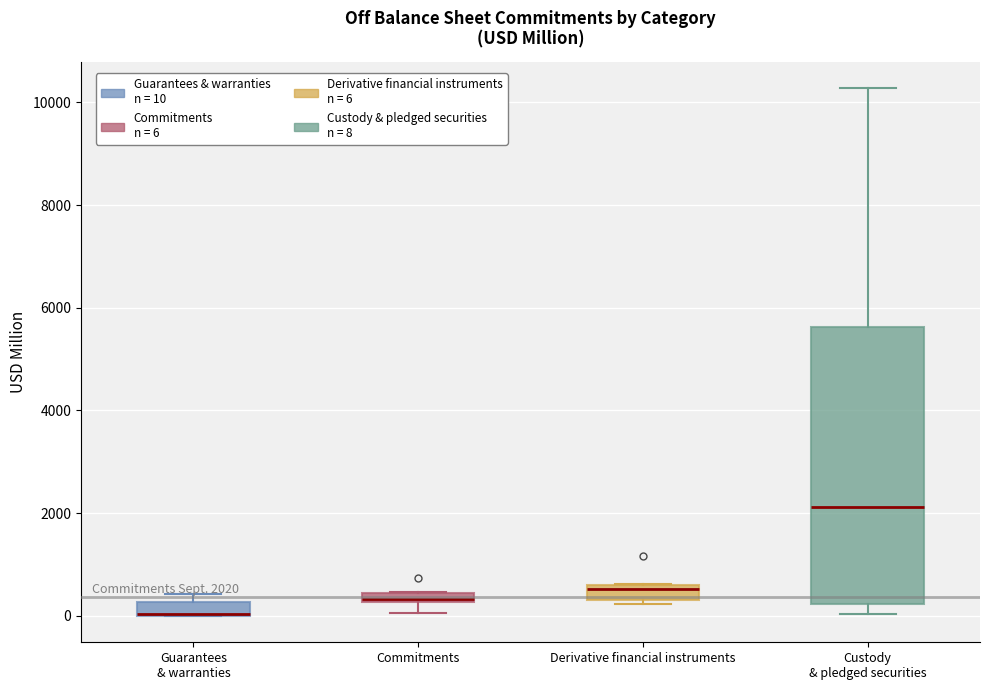

Which box is the tallest, from its lower edge to its upper edge?

Custody & pledged securities